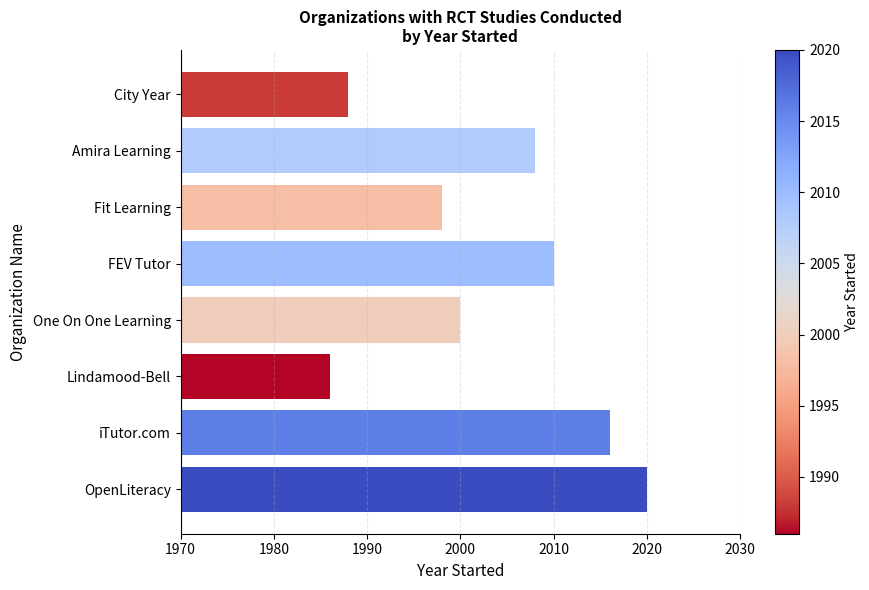

Where is the data nearest to the value 2003?

One On One Learning